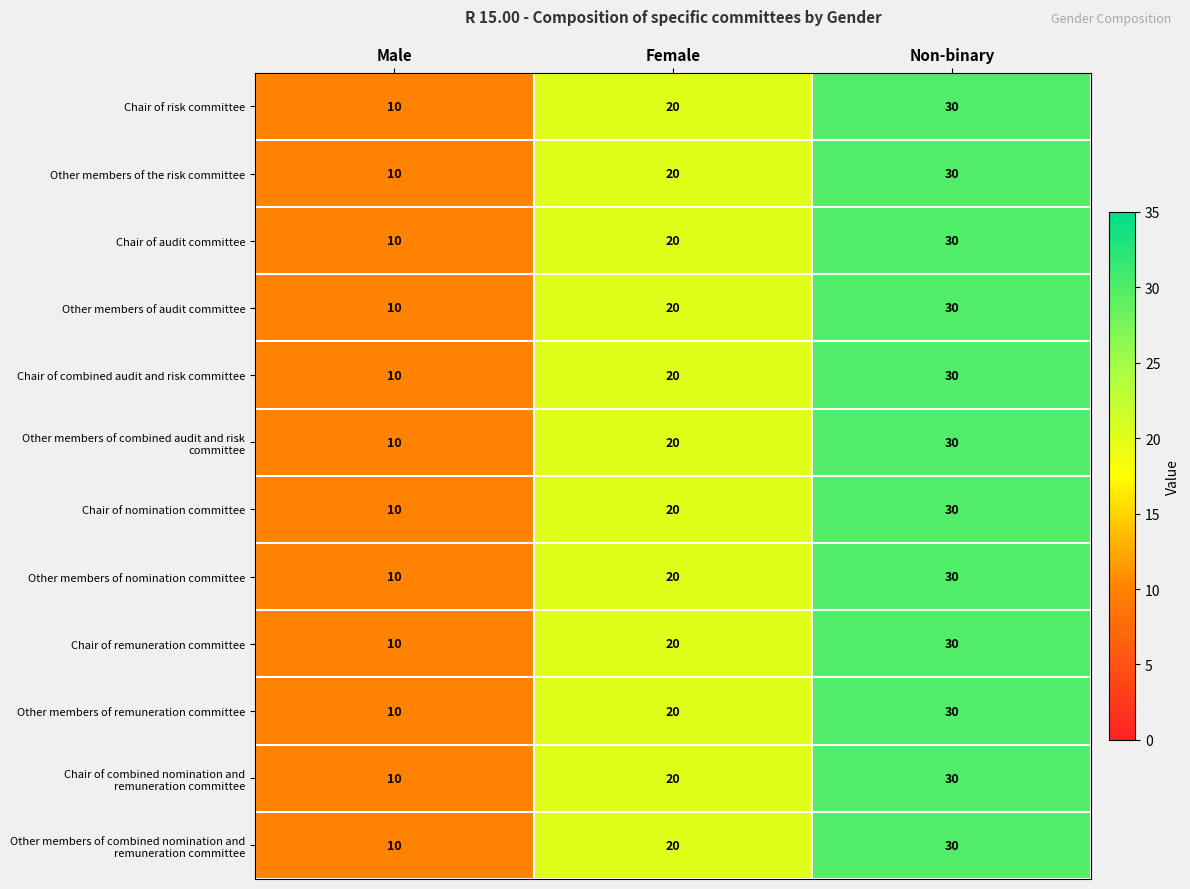

How many Chair of combined audit and risk committee values are between 10 and 30?

3